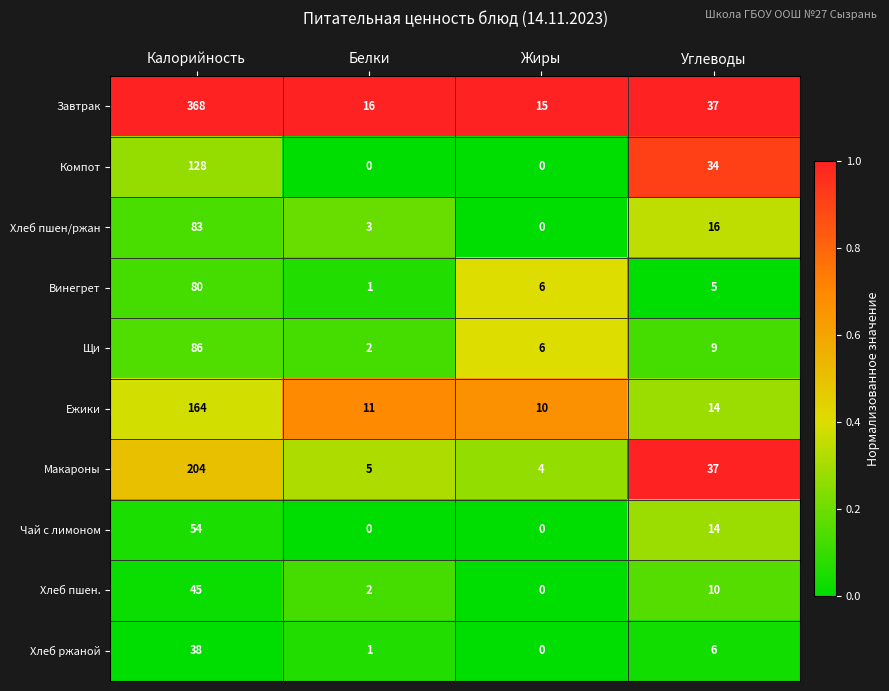

Which series has the largest total across all categories?

Завтрак